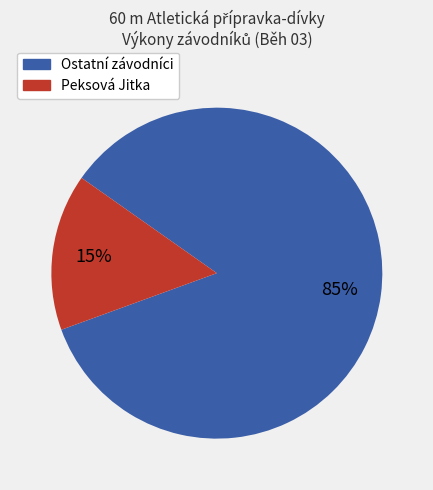

Is there a majority slice in this chart?

Yes